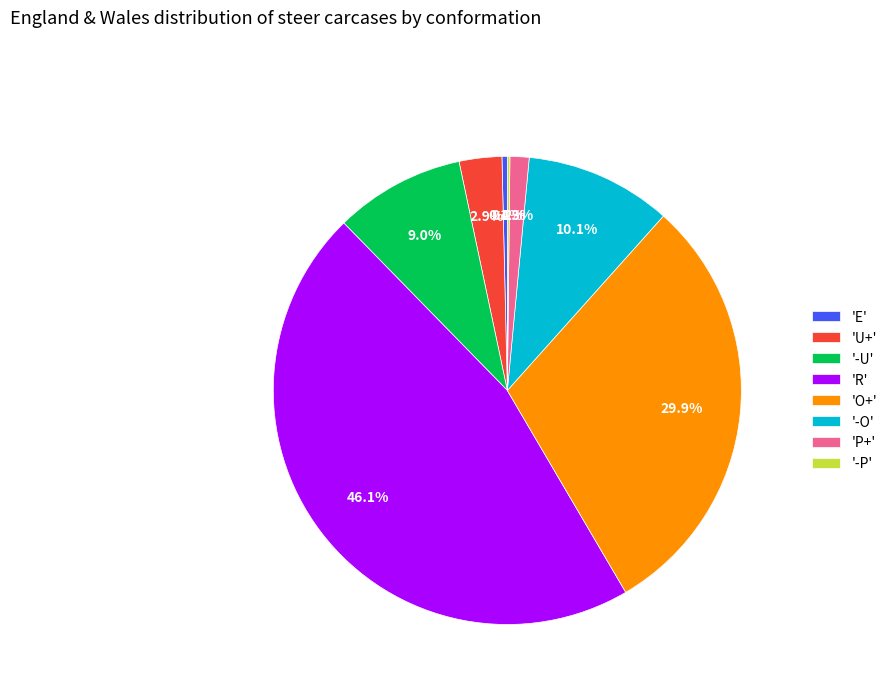

Which category has the biggest portion of the pie?

'R'